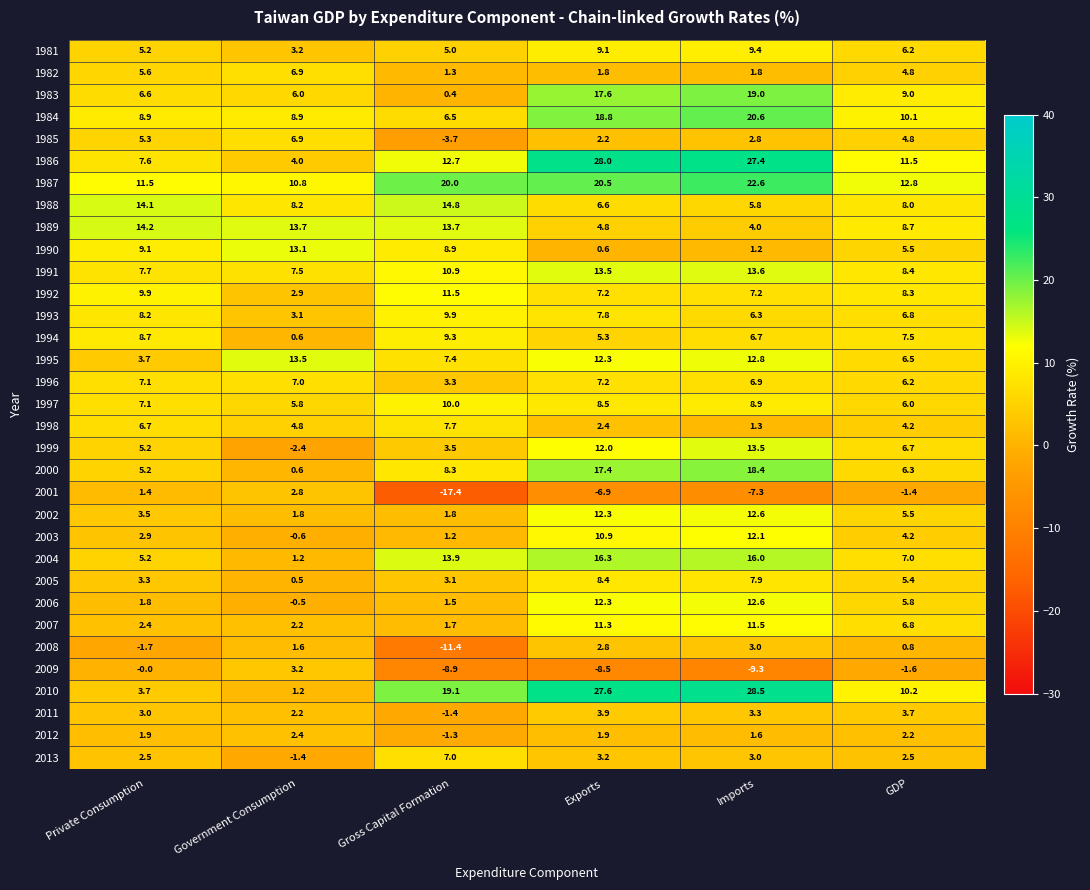

Which label corresponds to the largest value in the chart?

Imports